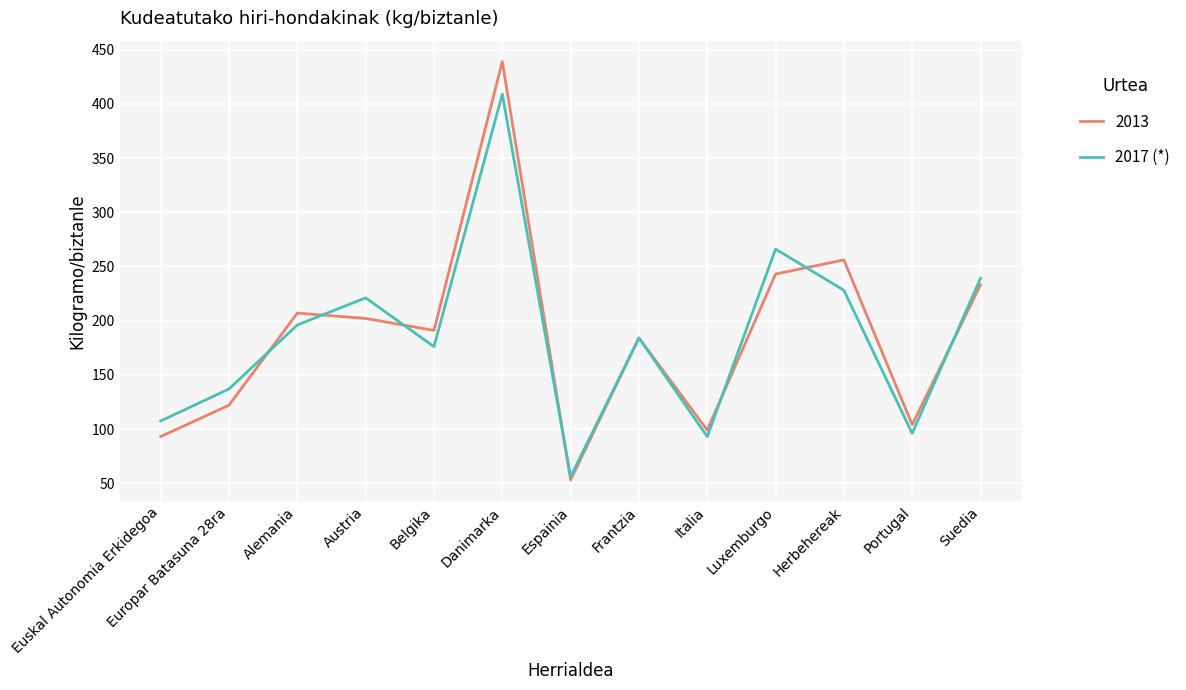

Which label corresponds to the largest value in the chart?

Danimarka